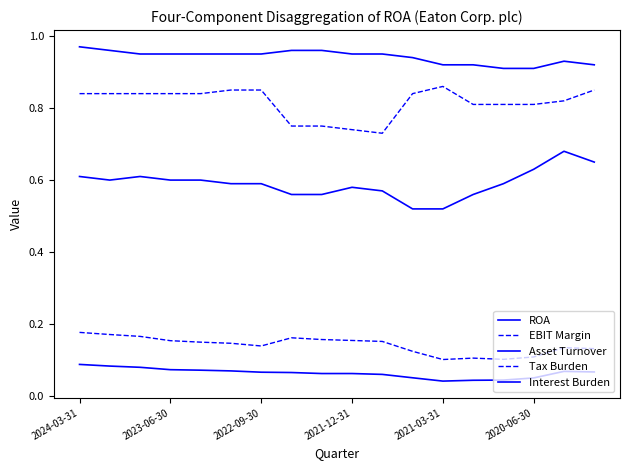

Which series has the largest range (max minus min)?

Asset Turnover